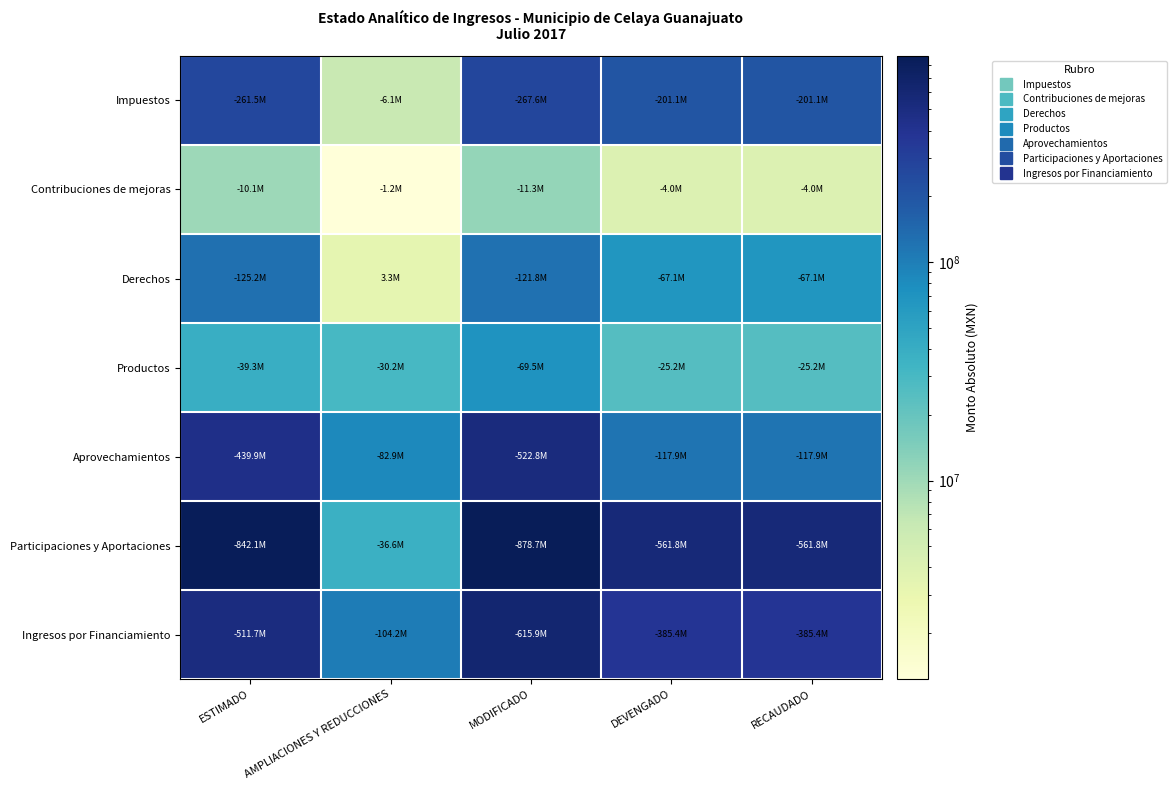

Count the number of categories in the chart.

5